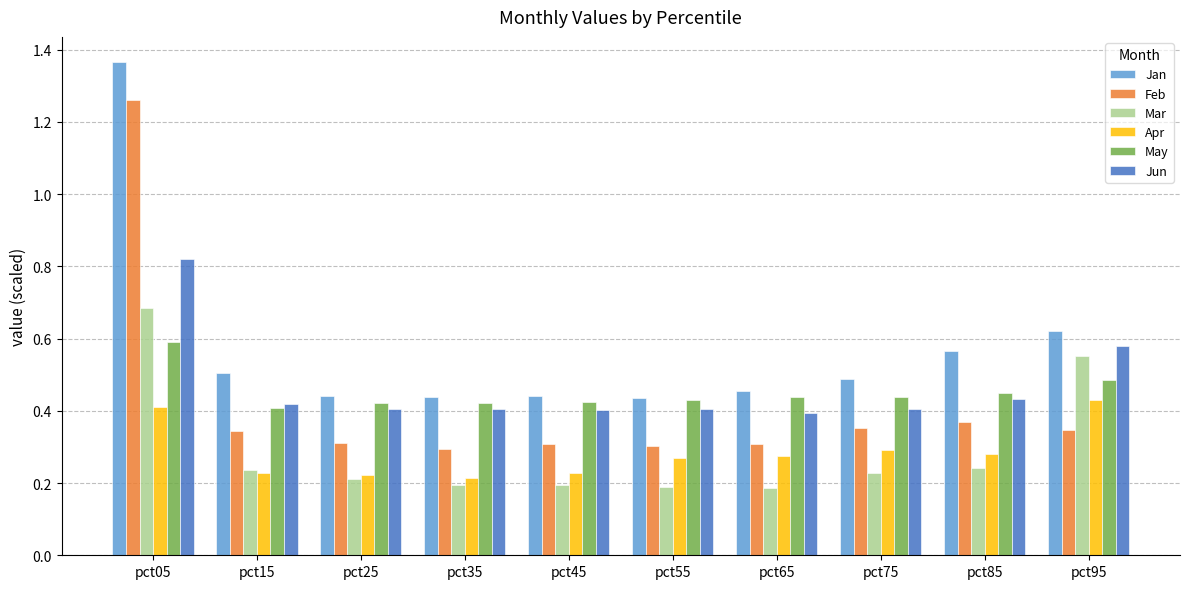

List the series in order of their peak value, lowest first.

Apr, May, Mar, Jun, Feb, Jan